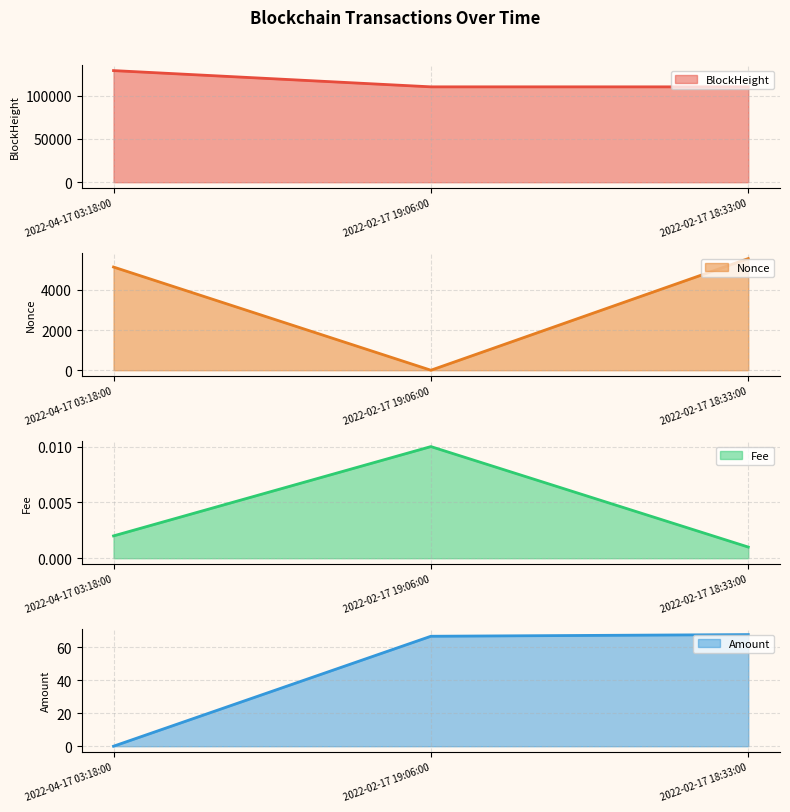

How many lines are shown in the chart?

4